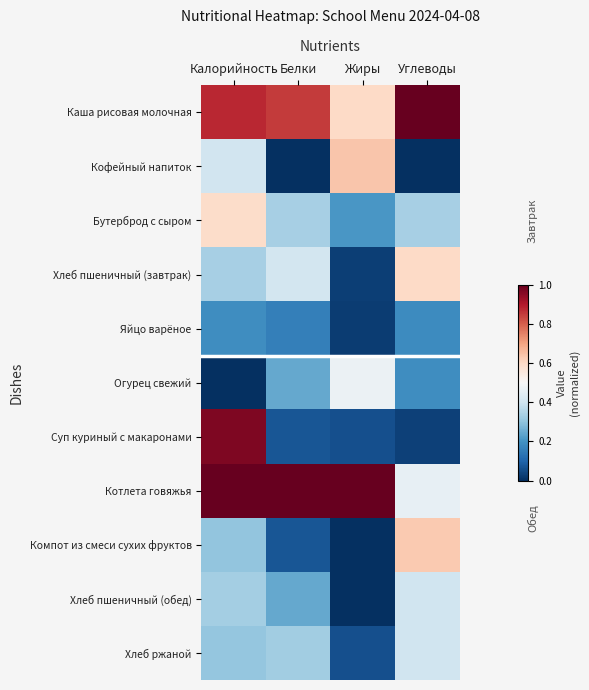

What is the total value across all series at Жиры?

3.1